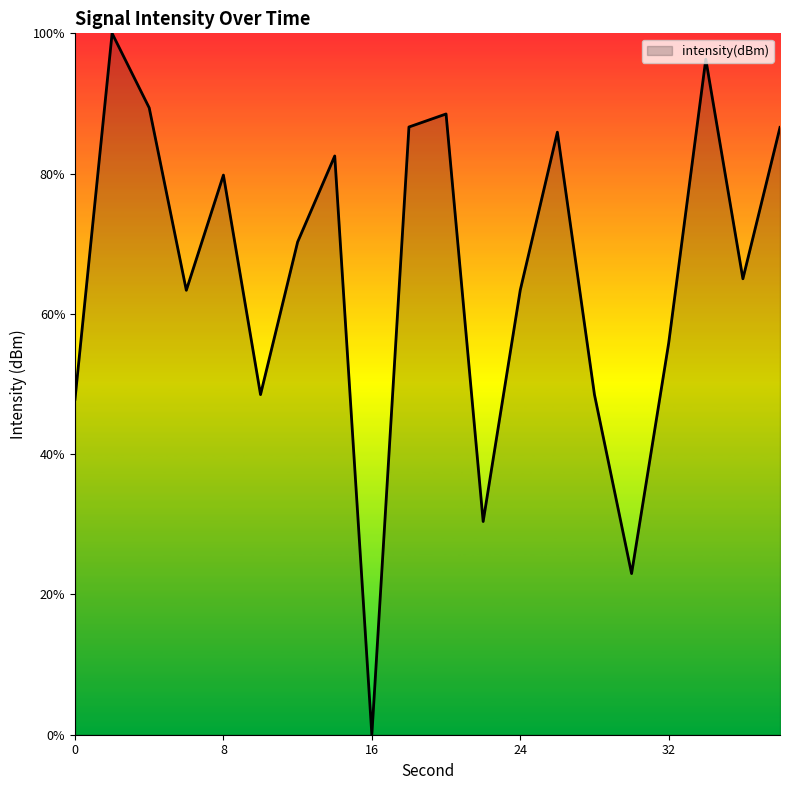

What is the maximum value shown in the chart?

100.0